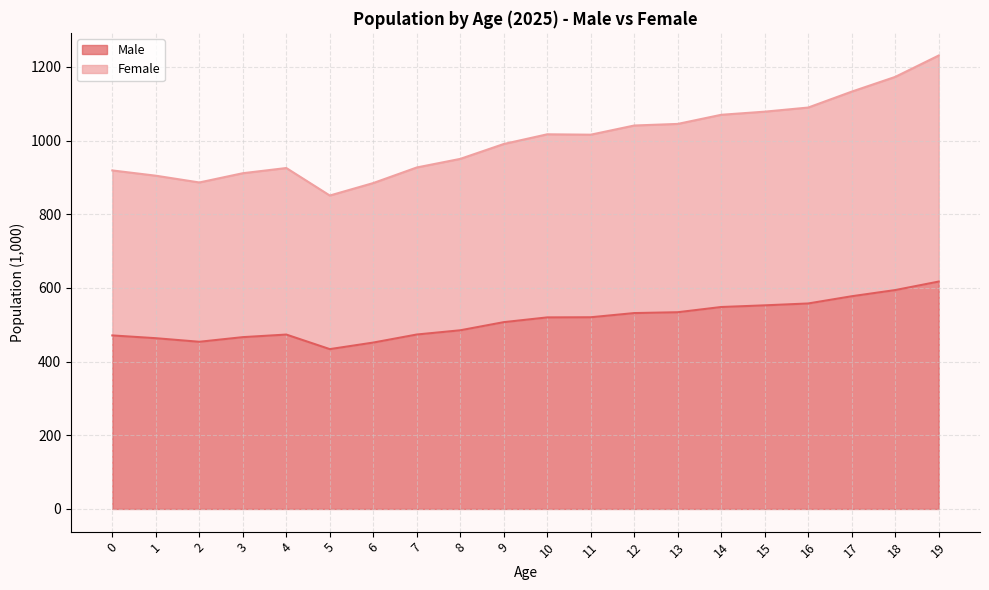

The value of Female at 16 is 1089.8. True or false?

True